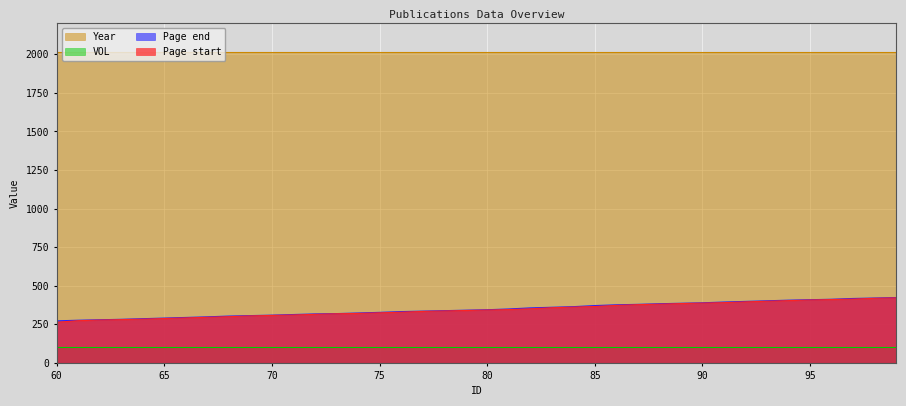

True or false: Page end and Page start cross at least once.

False